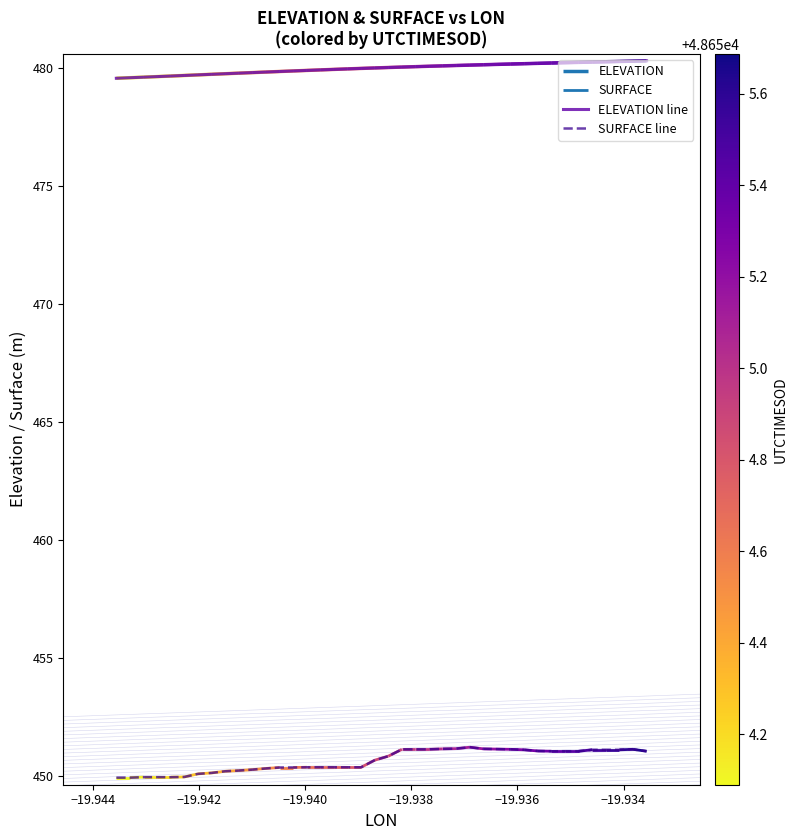

Reading right to left, transcribe all the data shown in this chart.

ELEVATION line: 480.3	480.3	480.3	480.3	480.3	480.2	480.2	480.2	480.2	480.2	480.2	480.2	480.1	480.1	480.1	480.1	480.1	480.1	480.0	480.0	480.0	480.0	480.0	479.9	479.9	479.9	479.9	479.9	479.8	479.8	479.8	479.8	479.7	479.7	479.7	479.7	479.6	479.6	479.6	479.6
SURFACE line: 451.0	451.1	451.1	451.1	451.1	451.0	451.0	451.0	451.1	451.1	451.1	451.1	451.1	451.2	451.1	451.1	451.1	451.1	451.1	450.8	450.7	450.4	450.4	450.4	450.4	450.4	450.4	450.4	450.3	450.3	450.2	450.2	450.1	450.1	449.9	449.9	449.9	449.9	449.9	449.9